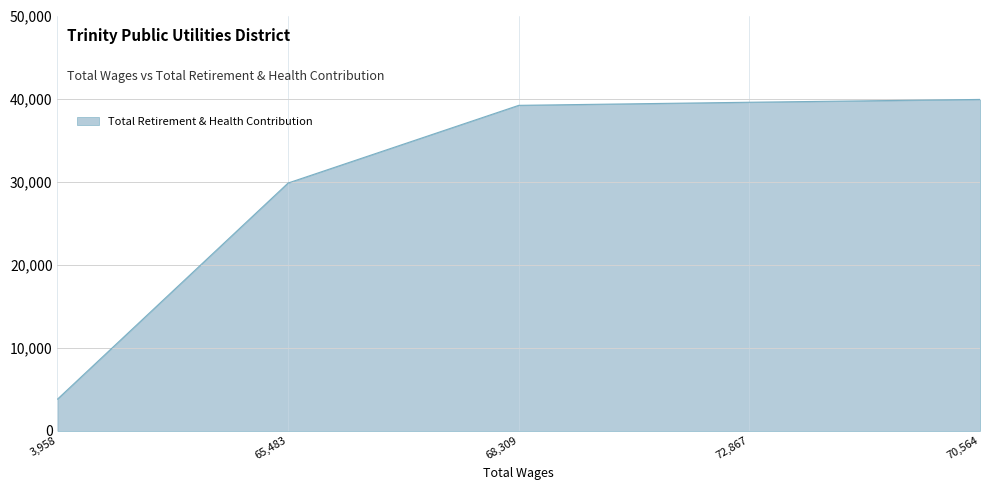

What is the average value?

30460